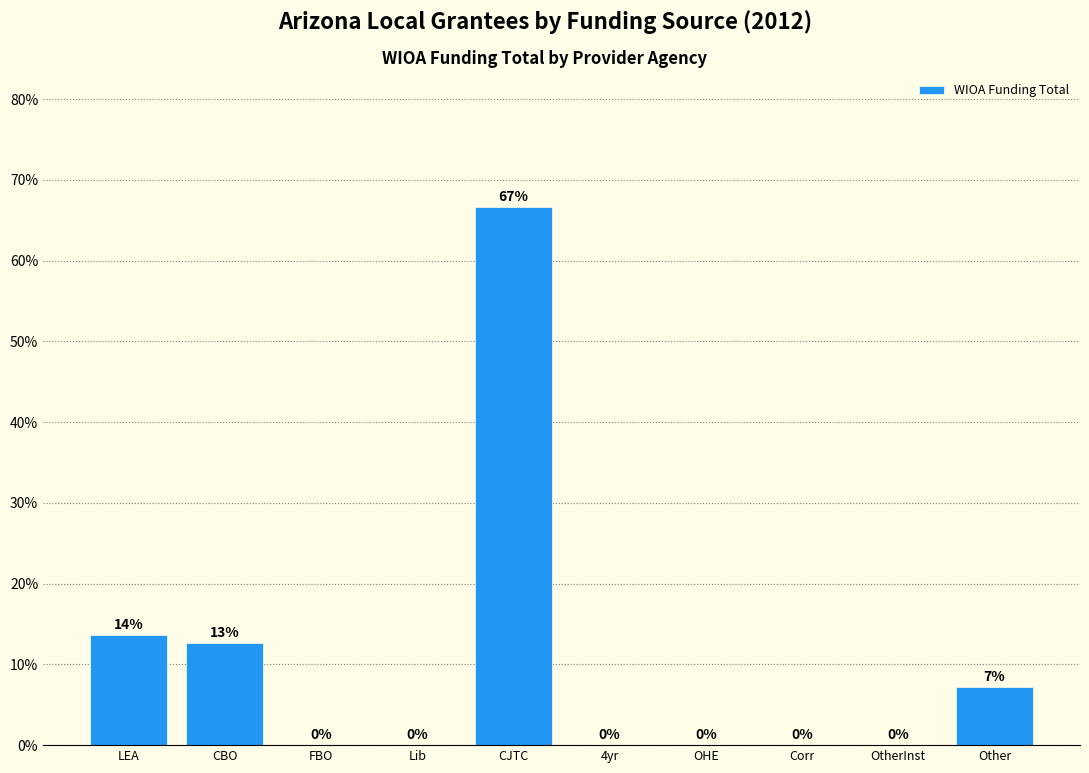

Is it true that the value at FBO is -32.7?

False